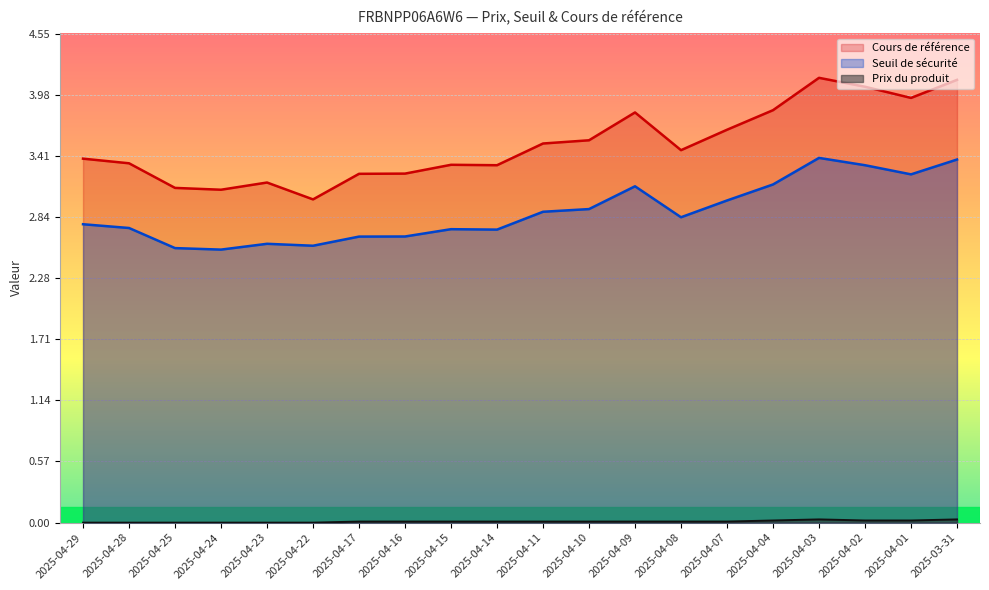

True or false: Cours de référence has more than 2 points higher than both neighbors.

True